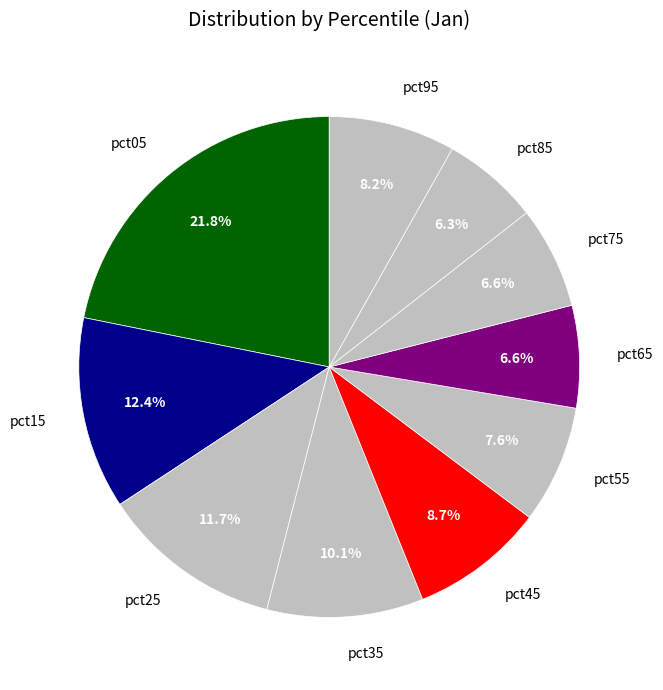

Which slice is the largest?

pct05